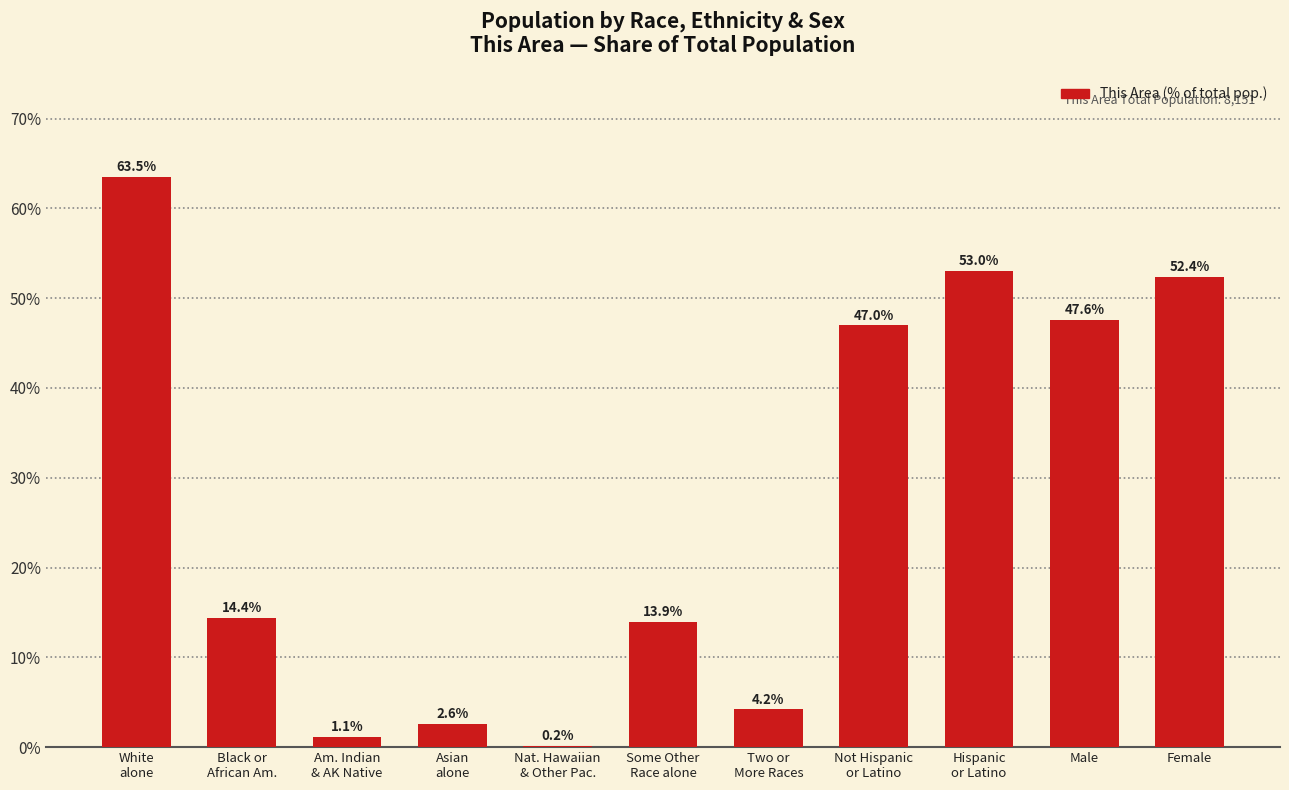

Is it true that the value at Some Other
Race alone is 13.9?

True